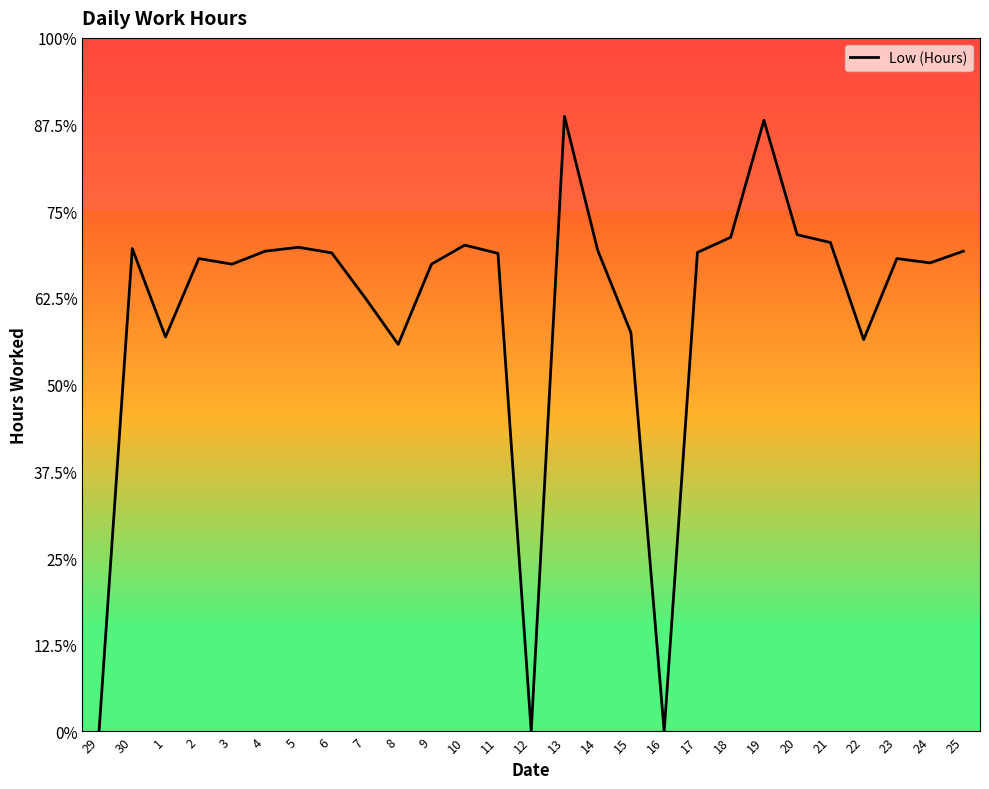

True or false: the data shows 10.0 at 7.

True